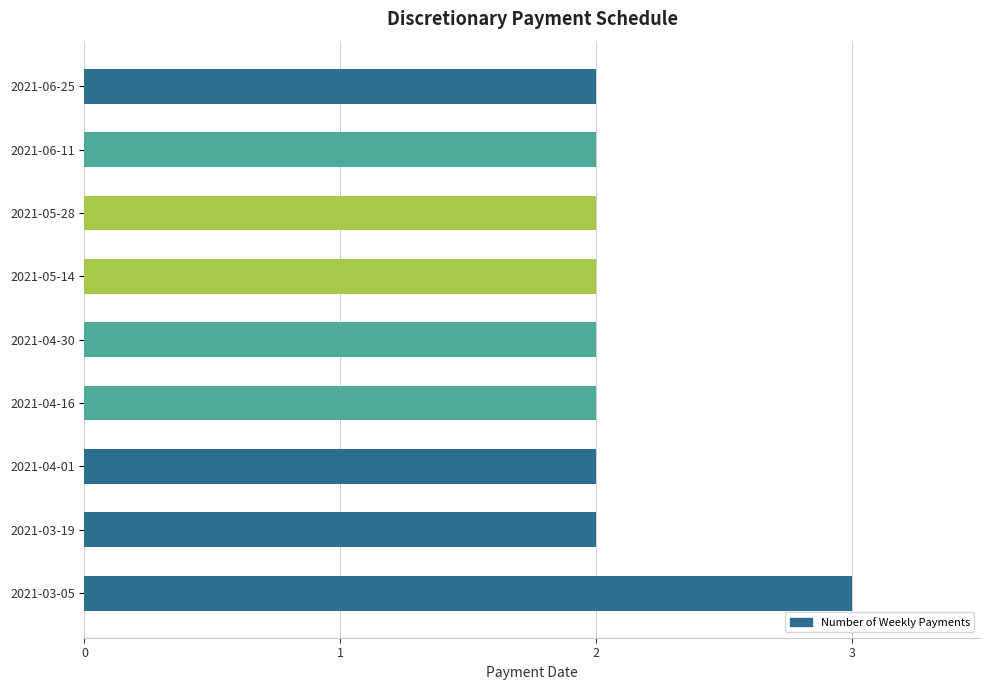

Approximately how many times larger is the value at 2021-05-14 compared to 2021-06-11?

1.0